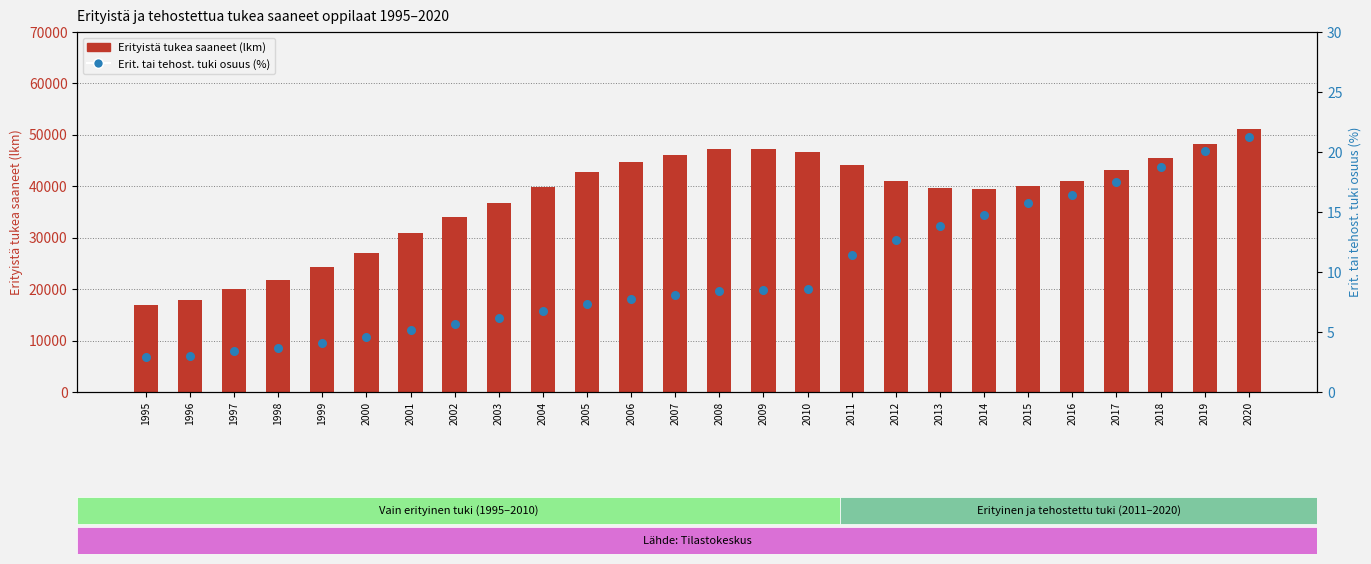

What is the total value across all series at 2012?

41028.7